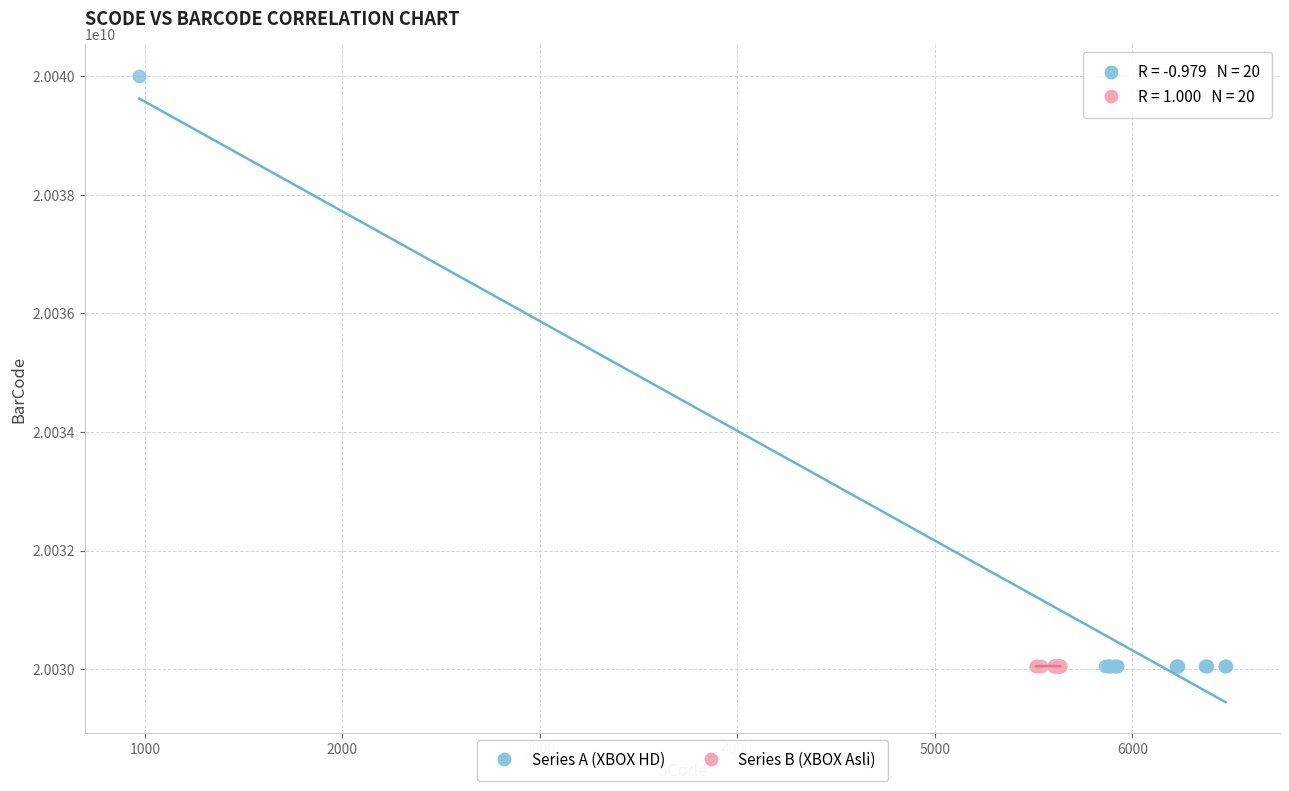

Which series has the largest Y range (max minus min)?

Series A (XBOX HD)